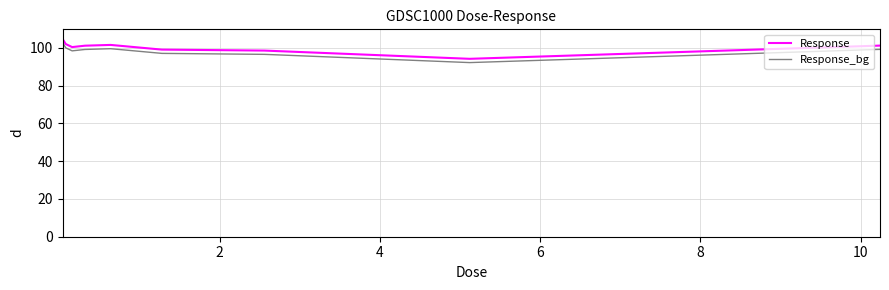

What is the difference between the maximum and minimum values in the Response_bg series?

10.6